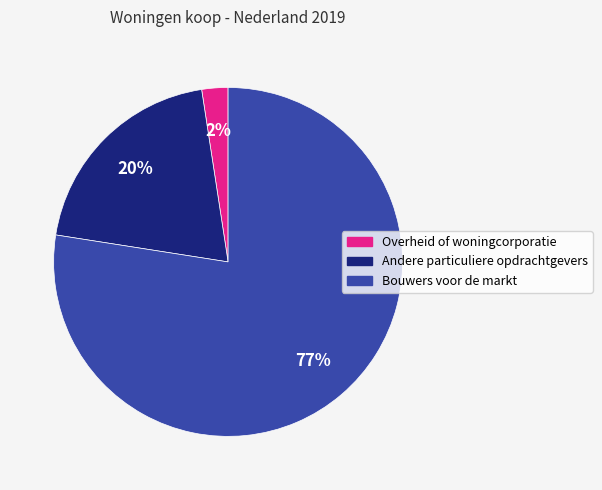

To the nearest percent, what percentage of the pie is Andere particuliere opdrachtgevers?

20%